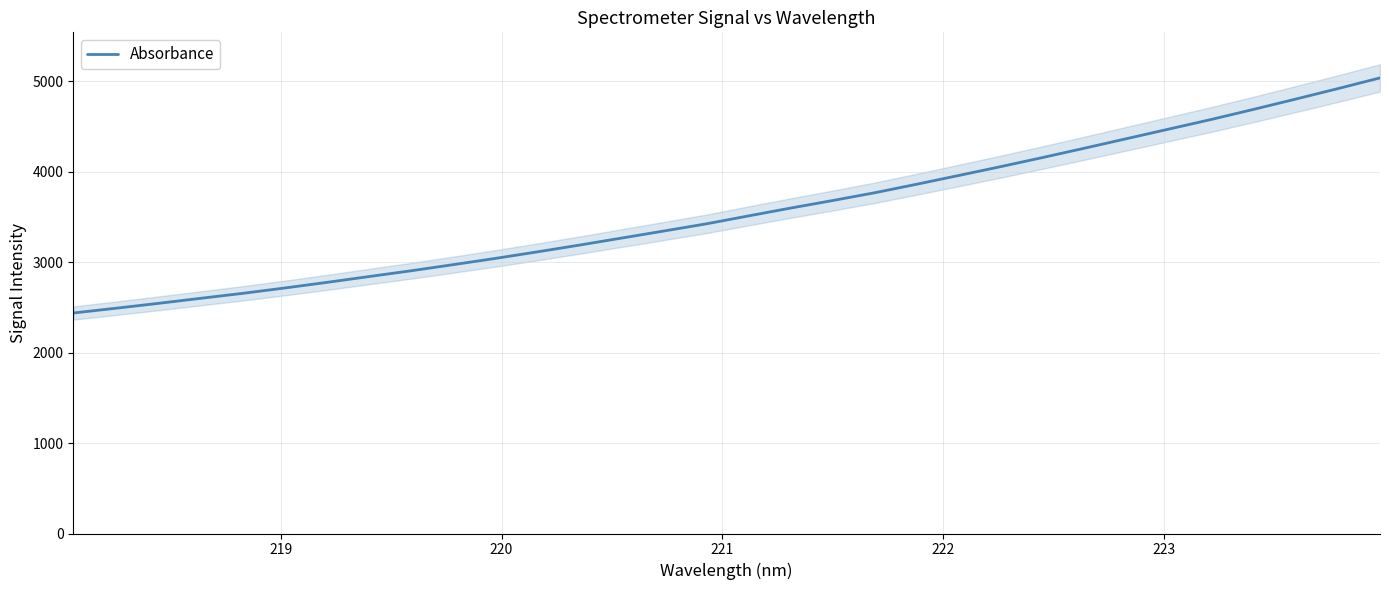

Reading left to right, extract all data points from this chart.

2436.9	2488.8	2542.4	2598.0	2653.0	2712.4	2774.5	2838.8	2902.9	2970.6	3039.7	3112.3	3187.2	3264.9	3342.7	3421.3	3508.9	3595.6	3679.1	3765.2	3859.7	3956.7	4054.9	4155.9	4259.8	4365.1	4470.6	4576.4	4687.2	4800.9	4916.5	5034.9